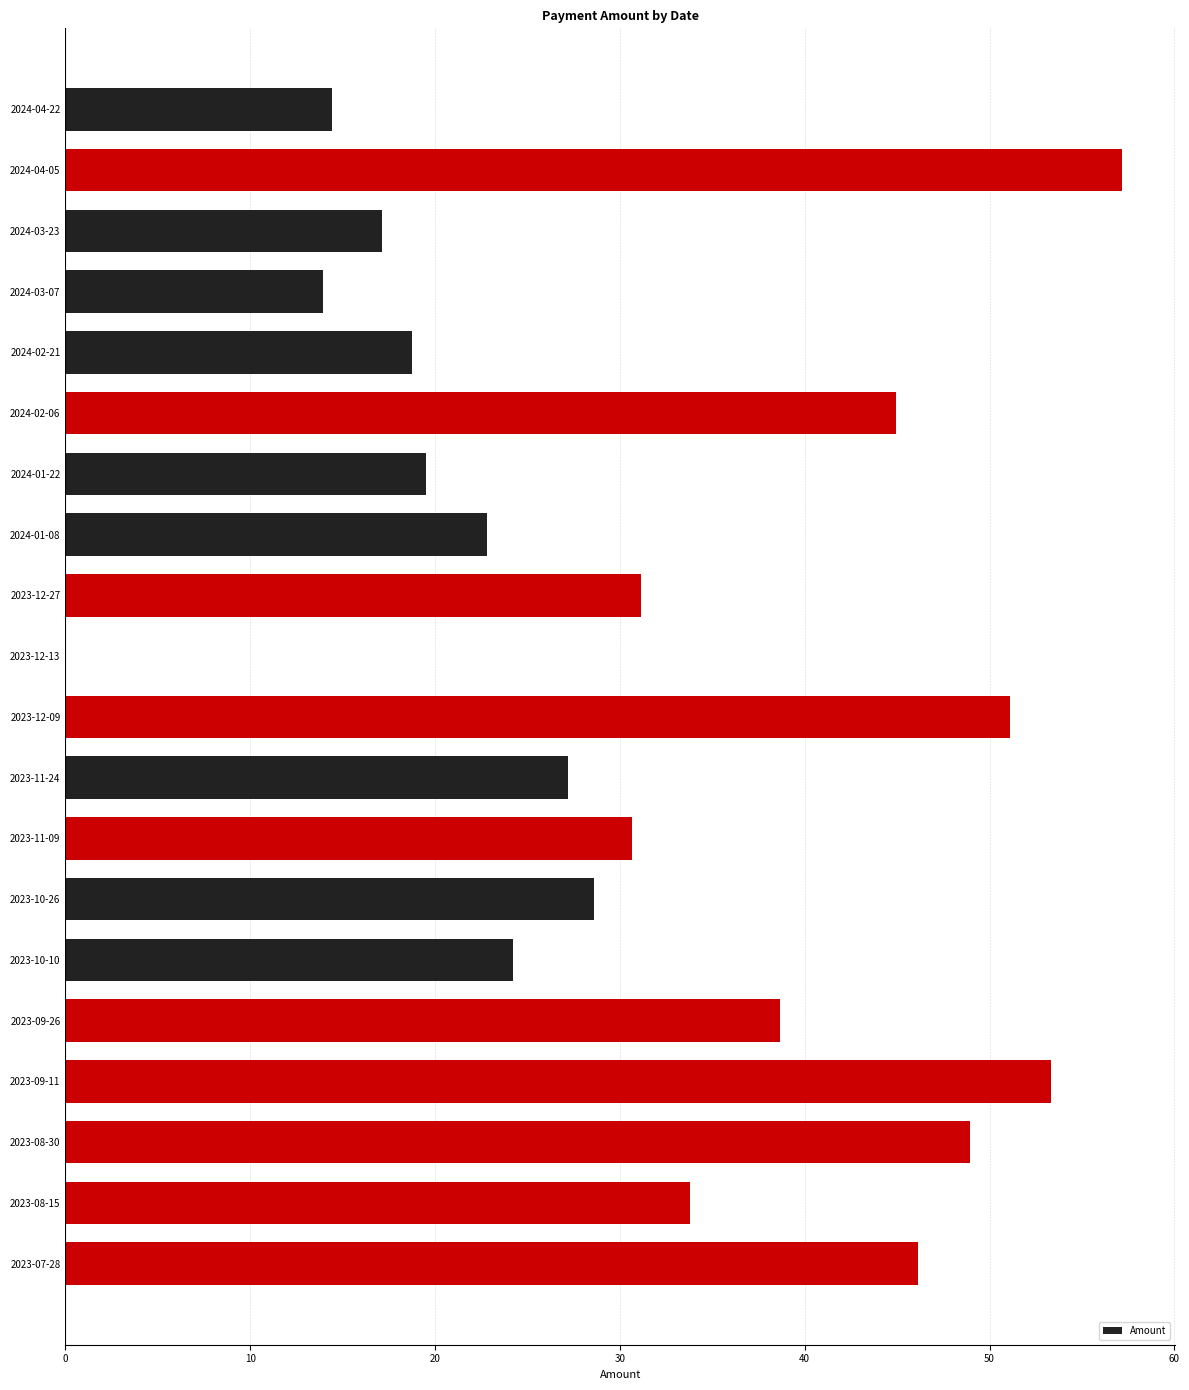

Are the bars horizontal?

Yes